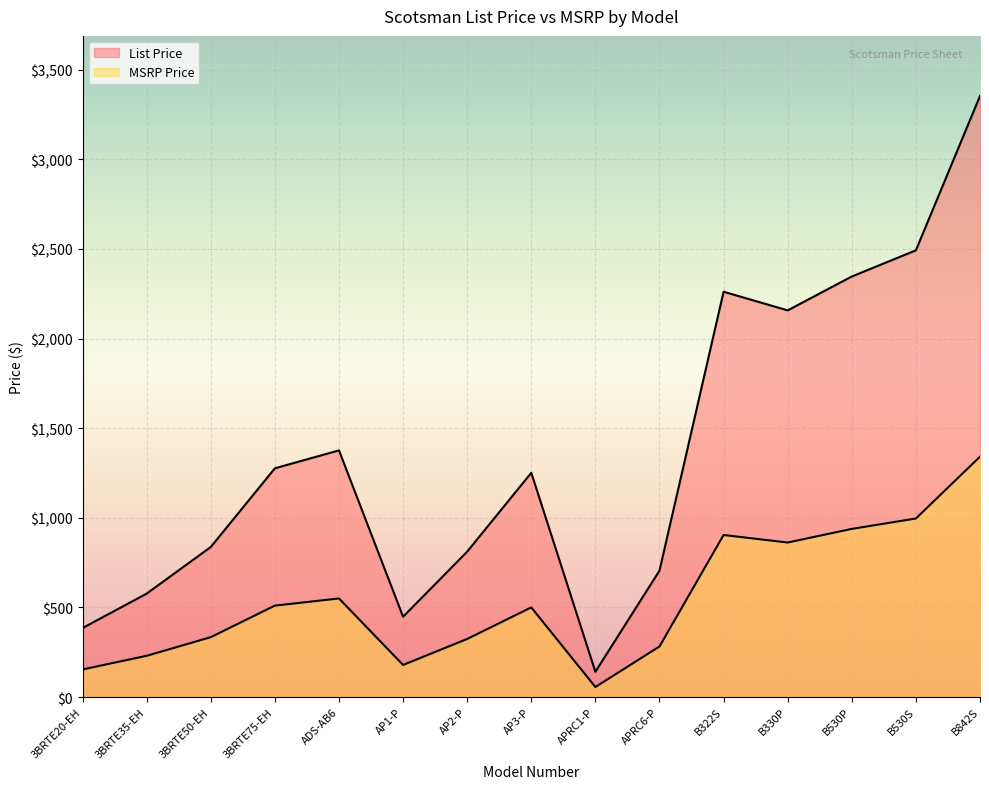

Rank the series at AP3-P from highest to lowest value.

List Price, MSRP Price